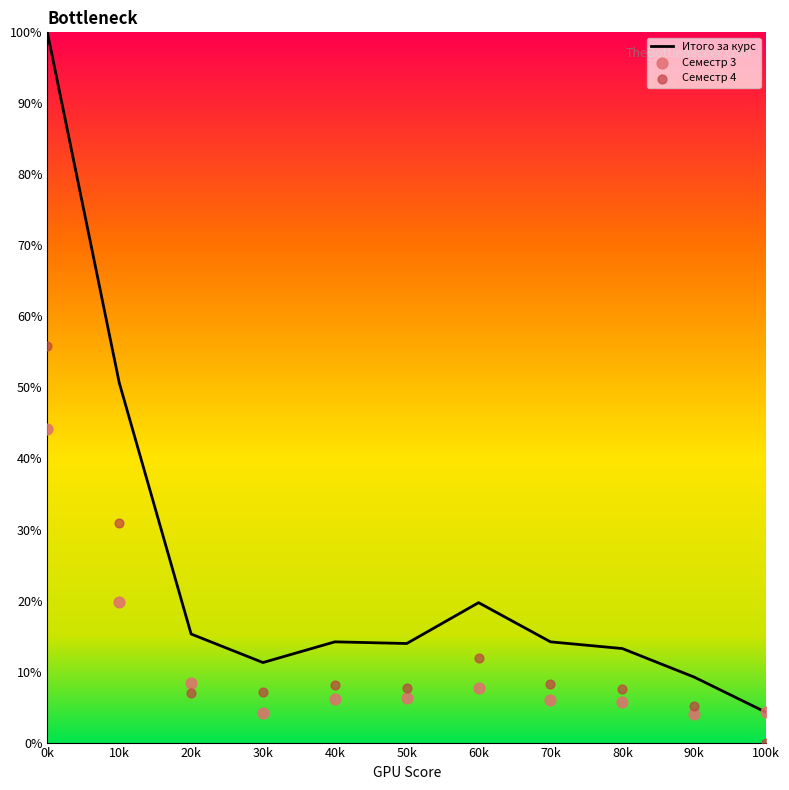

Is the value of Итого за курс at 40k greater than the value of Семестр 3 at 20k?

Yes